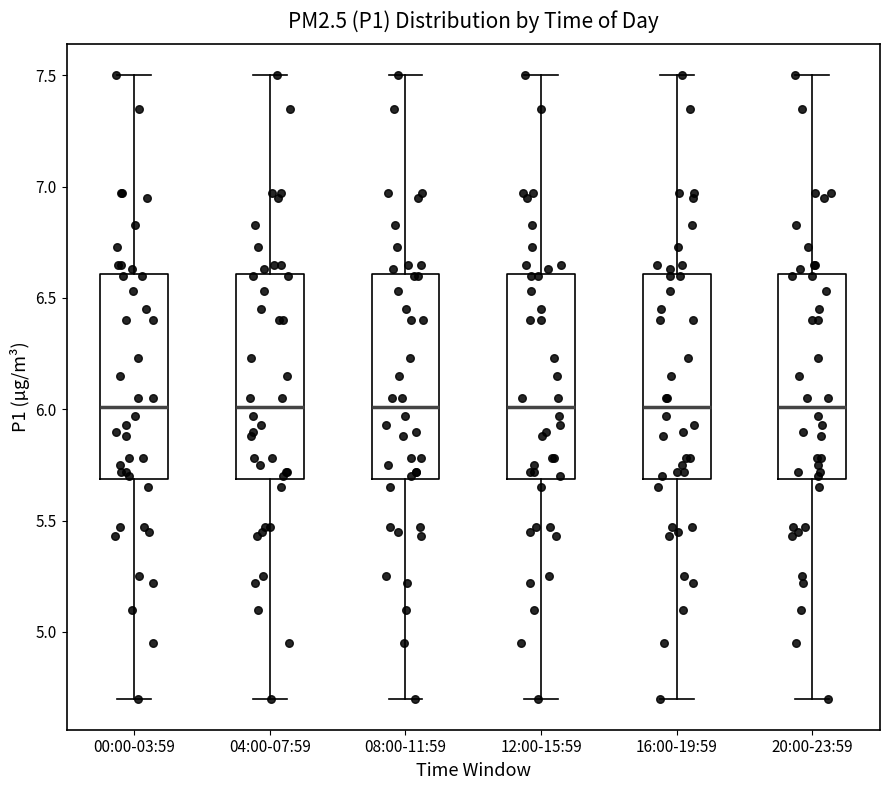

Reading left to right, transcribe this box plot: for each box, give where its median line is, the range the box spans, and where its two whiskers end, as read against the y-axis. The values are not printed on the chart, so give them approximately, as read against the axis.

00:00-03:59: median 6.0, box 5.7 to 6.6, whiskers 4.7 to 7.5
04:00-07:59: median 6.0, box 5.7 to 6.6, whiskers 4.7 to 7.5
08:00-11:59: median 6.0, box 5.7 to 6.6, whiskers 4.7 to 7.5
12:00-15:59: median 6.0, box 5.7 to 6.6, whiskers 4.7 to 7.5
16:00-19:59: median 6.0, box 5.7 to 6.6, whiskers 4.7 to 7.5
20:00-23:59: median 6.0, box 5.7 to 6.6, whiskers 4.7 to 7.5